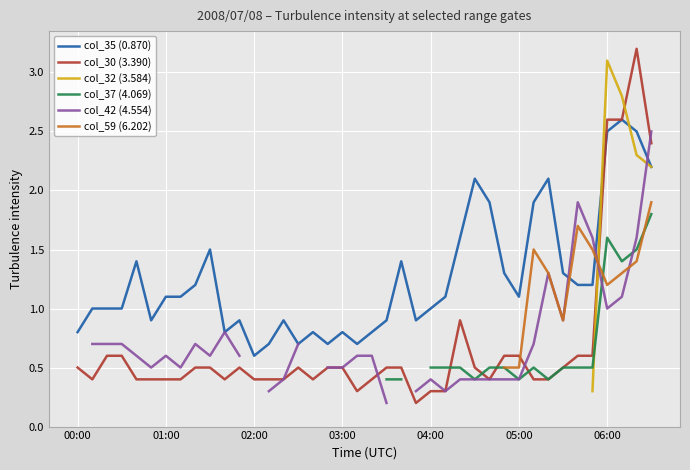

True or false: col_35 (0.870) has more than 2 interior local peaks.

True